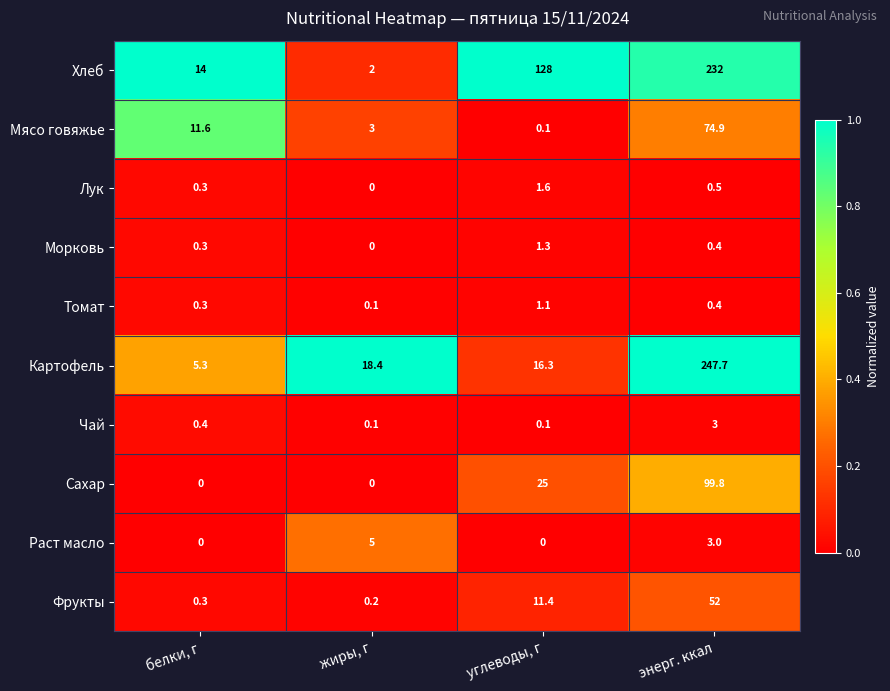

Which category has the highest value across all series?

энерг. ккал